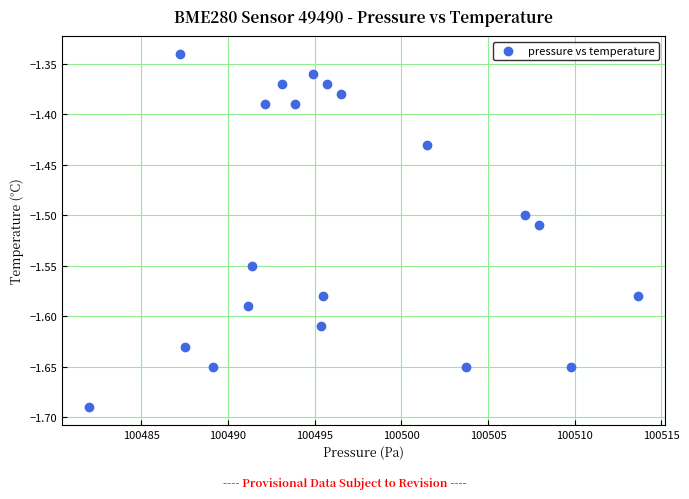

What is the range of X values (max minus min)?

31.6